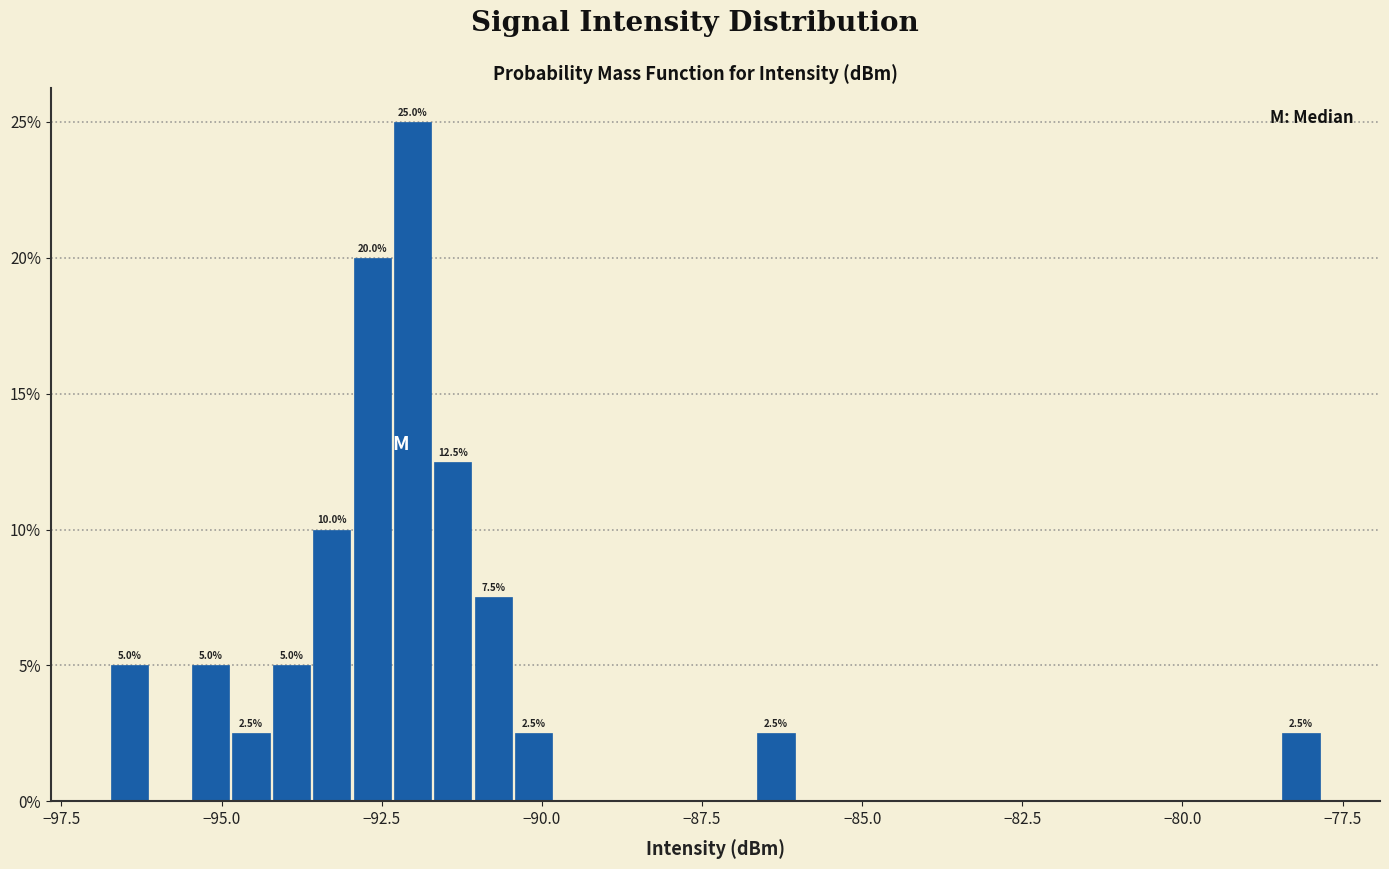

Around what value on the x-axis is the tallest bar? Give the approximate position of its centre, as read against the axis.

-92.0